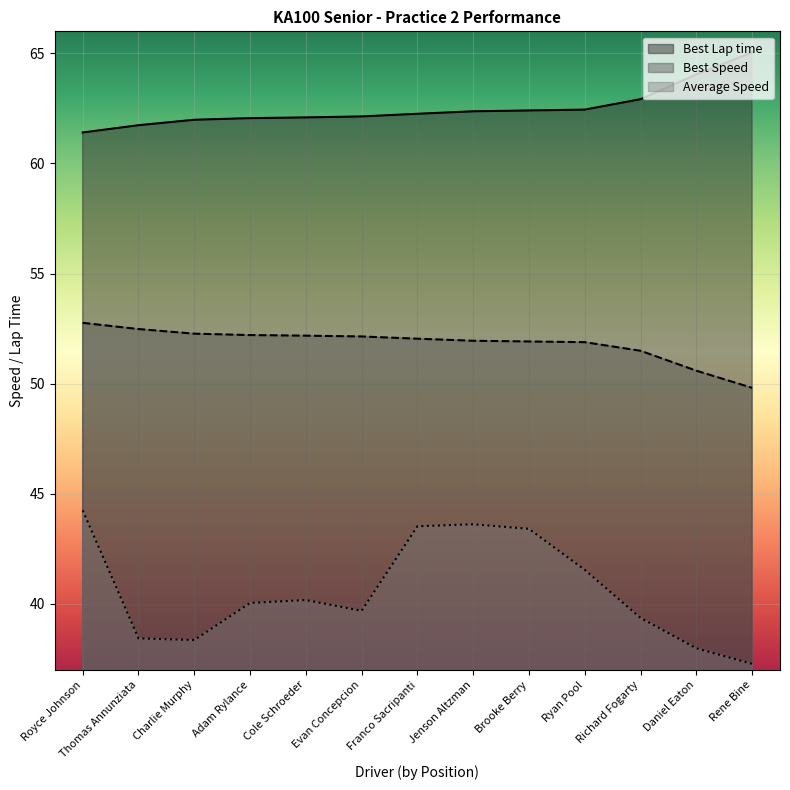

What are all the series names shown in the legend?

Best Lap time, Best Speed, Average Speed